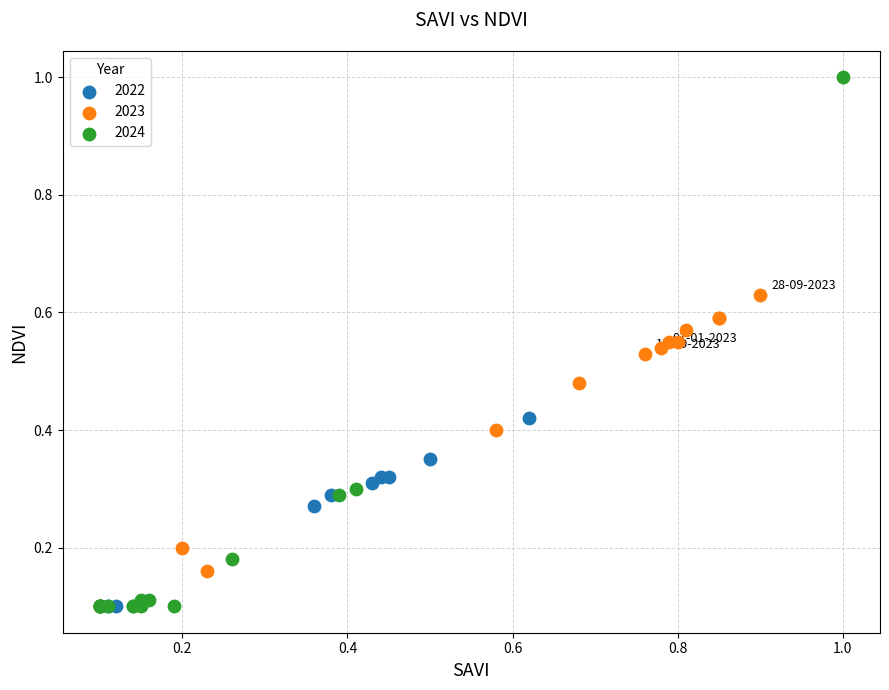

Which series contains the highest Y value?

2024